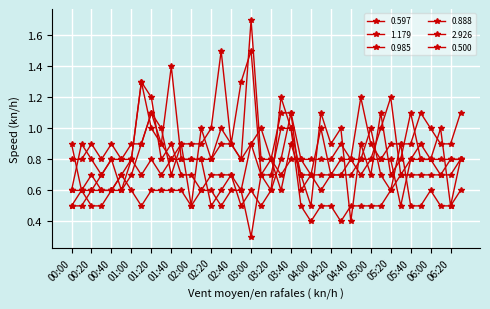

How many lines are shown in the chart?

6